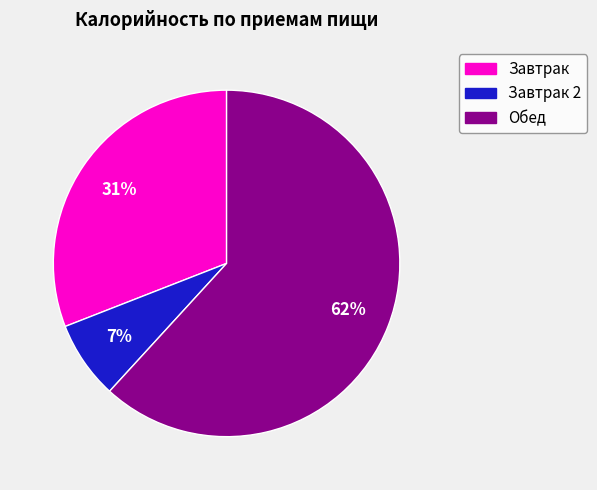

Is there a majority slice in this chart?

Yes